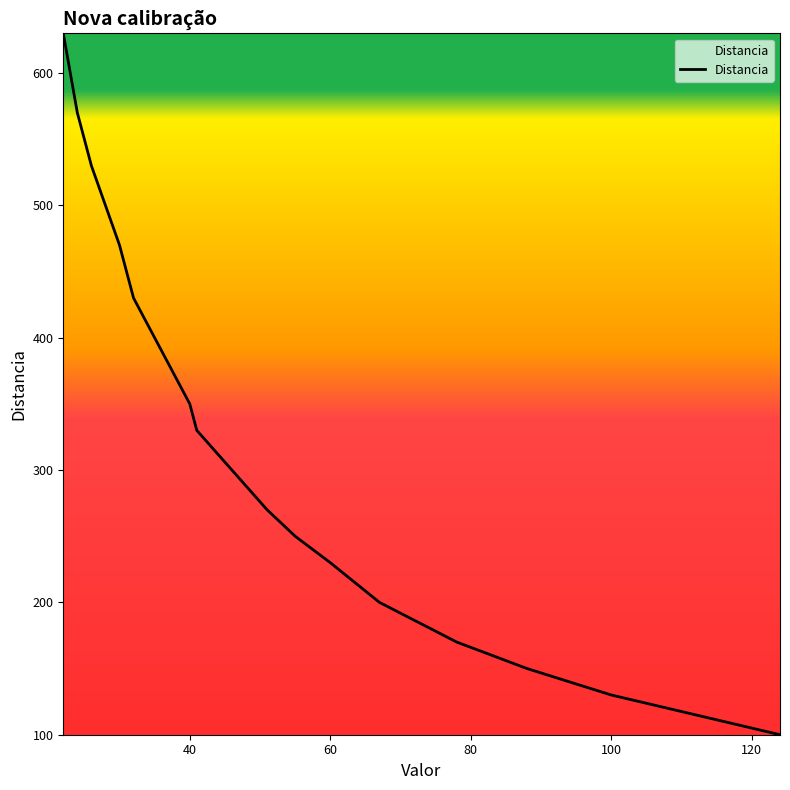

What is the greatest value displayed?

630